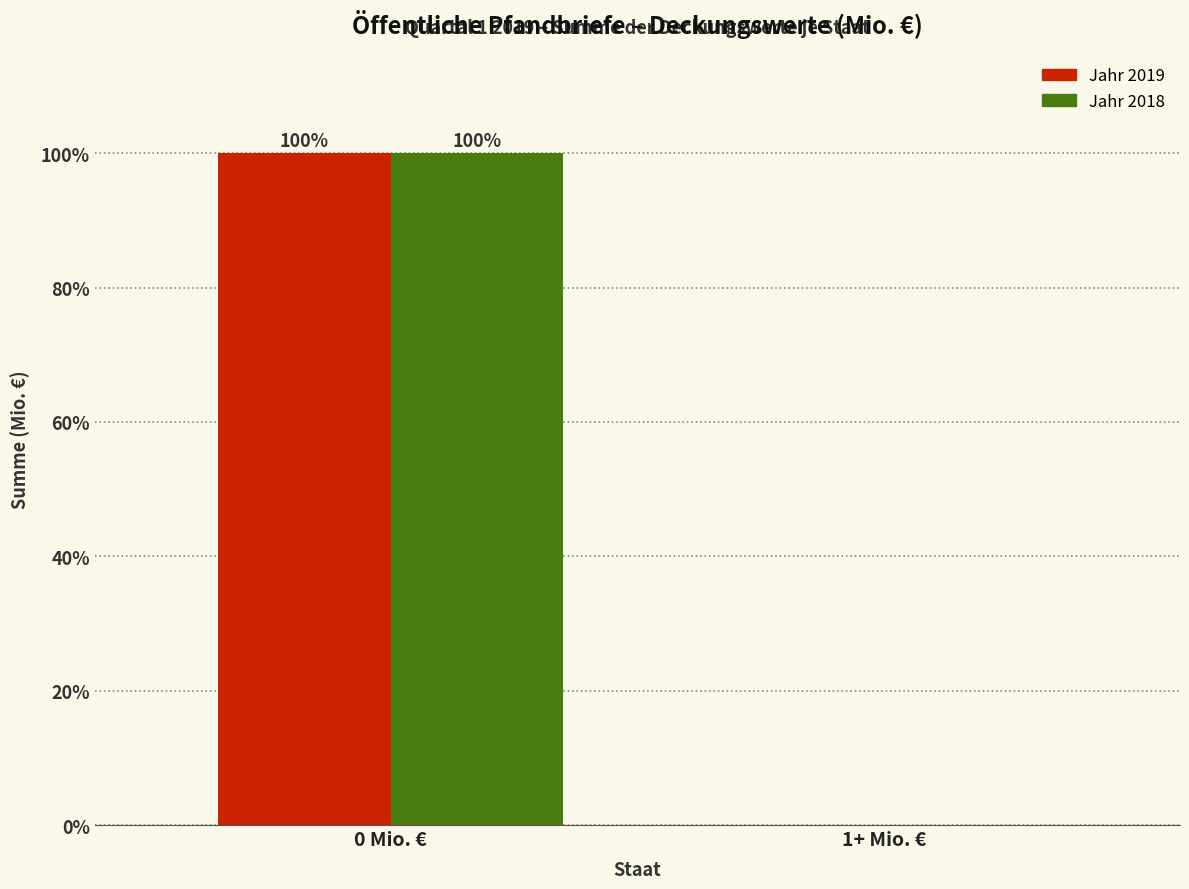

Reading right to left, list all the values displayed in this chart.

Jahr 2019: 1+ Mio. €=0	0 Mio. €=100
Jahr 2018: 1+ Mio. €=0	0 Mio. €=100